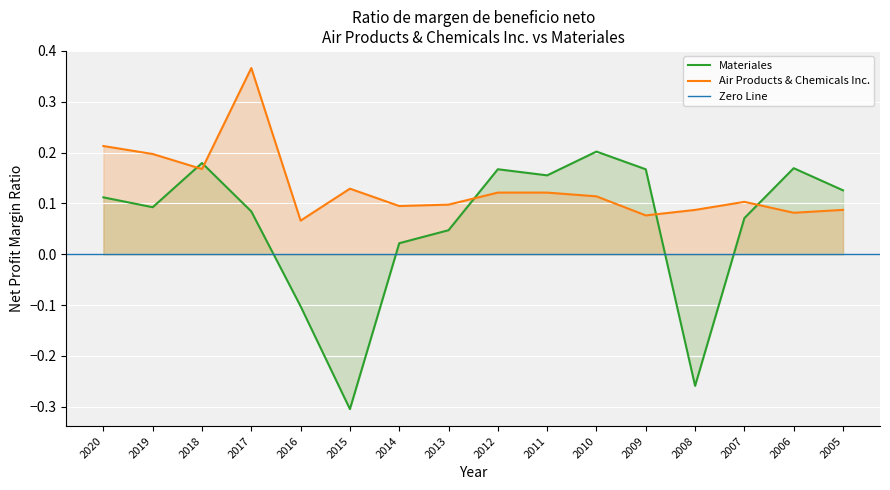

In Materiales, how many points are higher than both neighbors (excluding endpoints)?

4